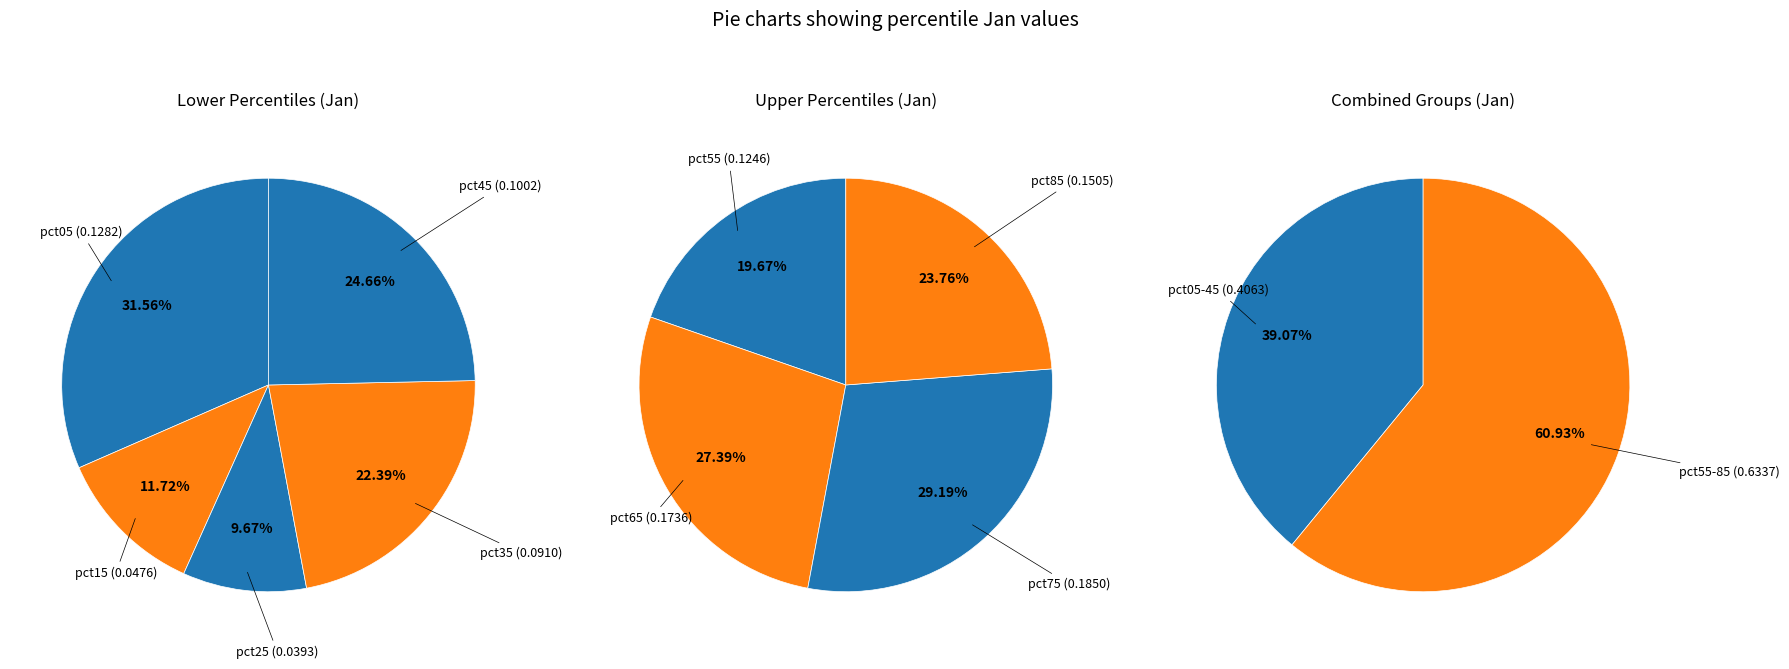

Is there a majority slice in this chart?

No